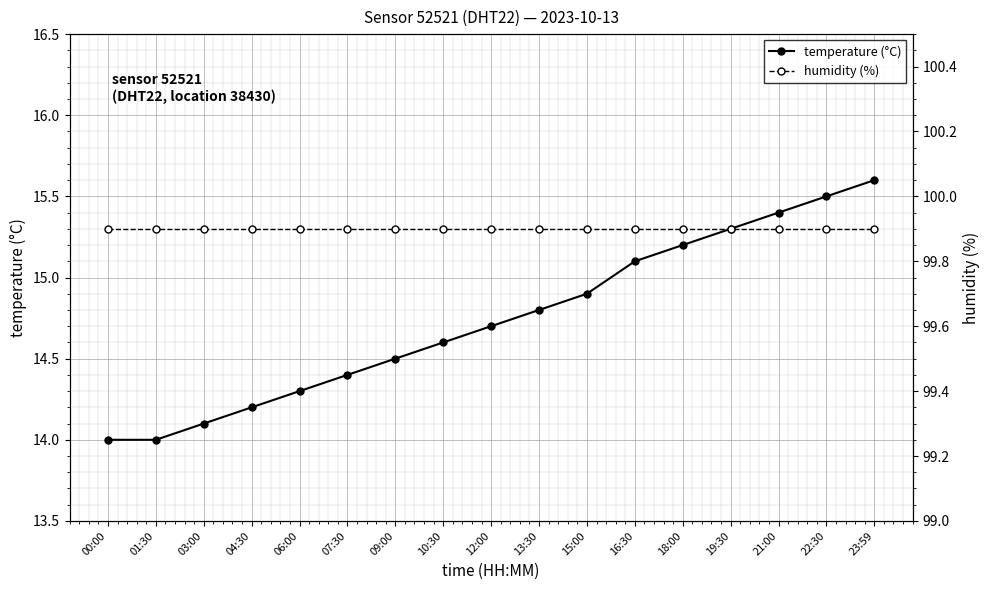

True or false: humidity (%) and temperature (°C) cross at least once.

False